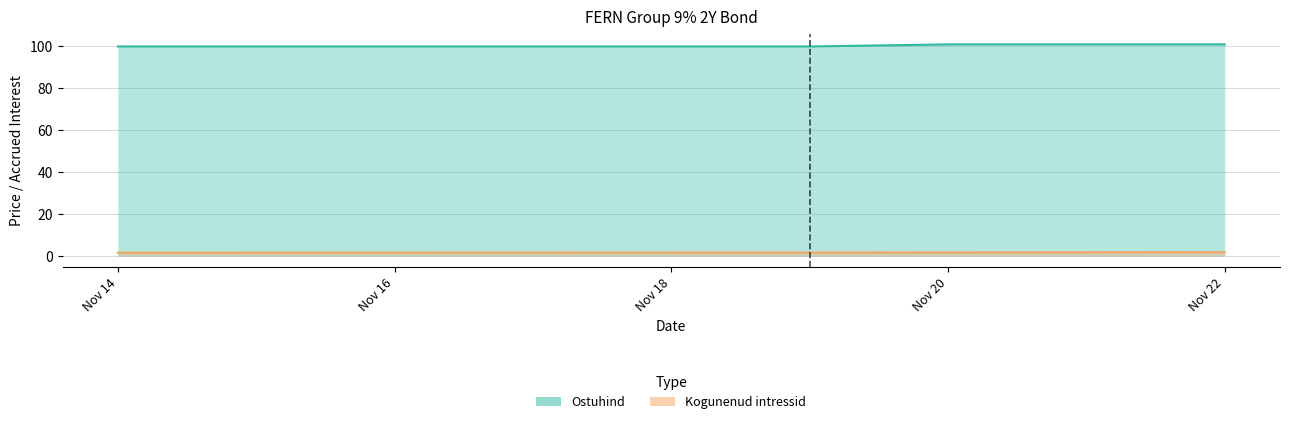

Which has a higher value, 2024-11-18 or 2024-11-15?

2024-11-18